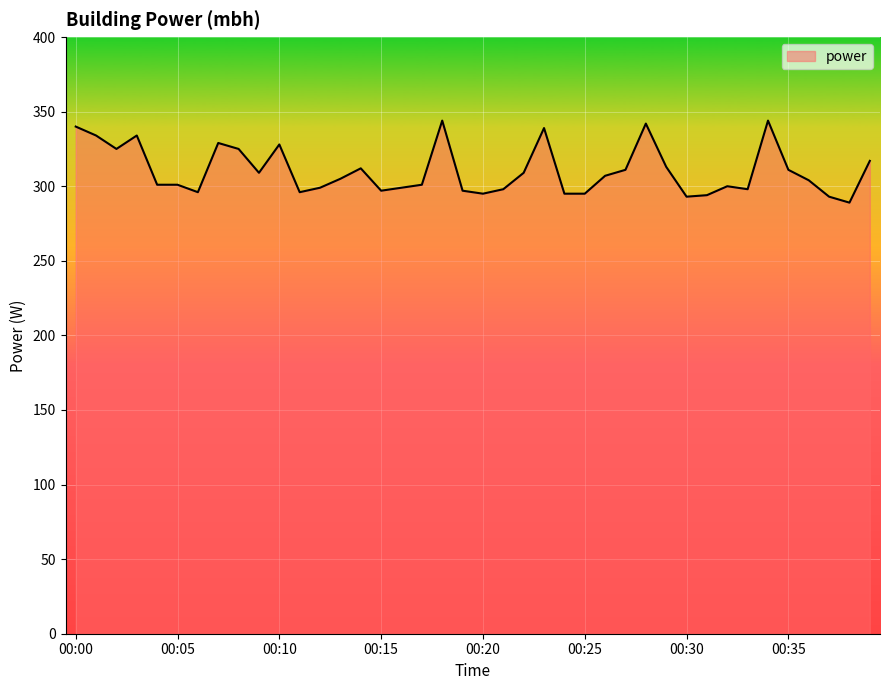

What is the difference between the maximum and minimum values?

55